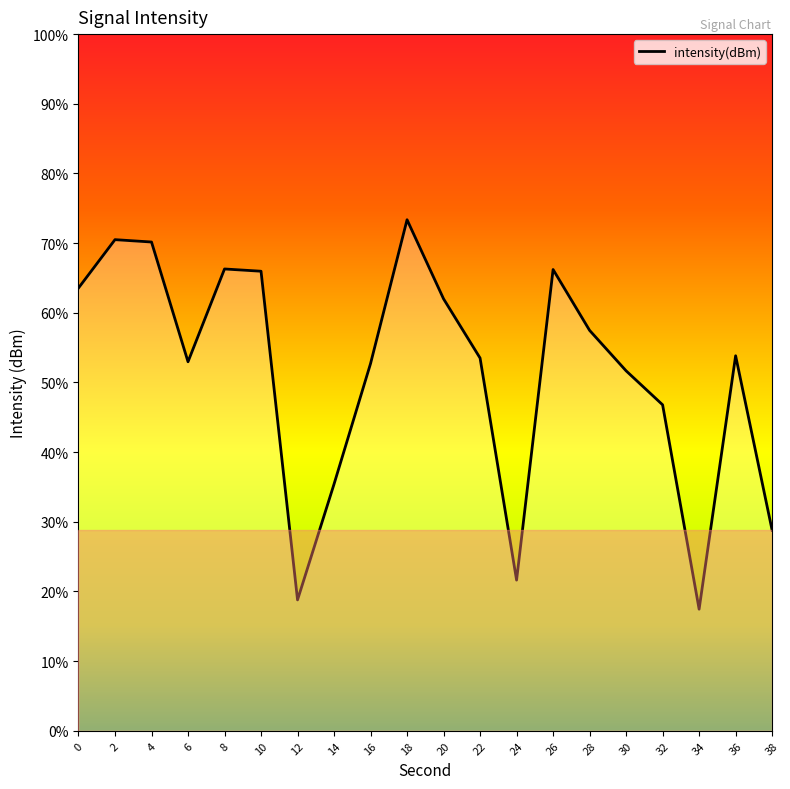

What is the difference between the maximum and minimum values?

3.9